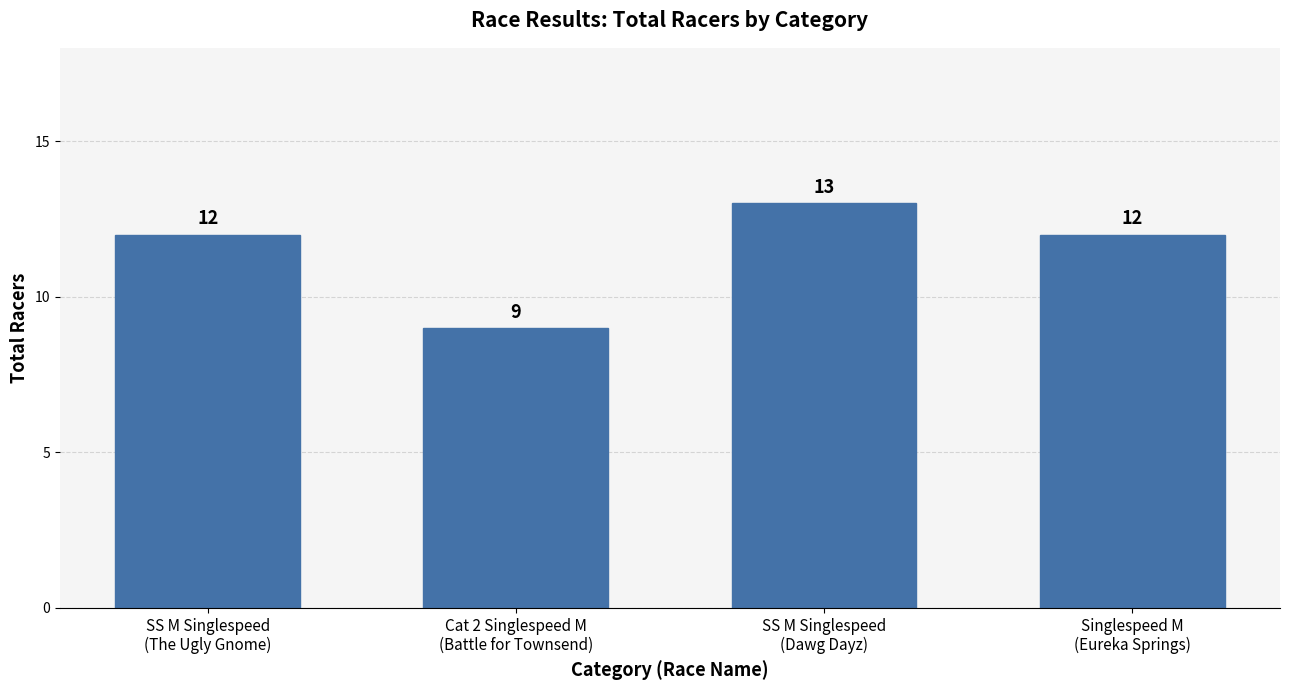

What is the change in value from SS M Singlespeed
(Dawg Dayz) to Singlespeed M
(Eureka Springs)?

-1